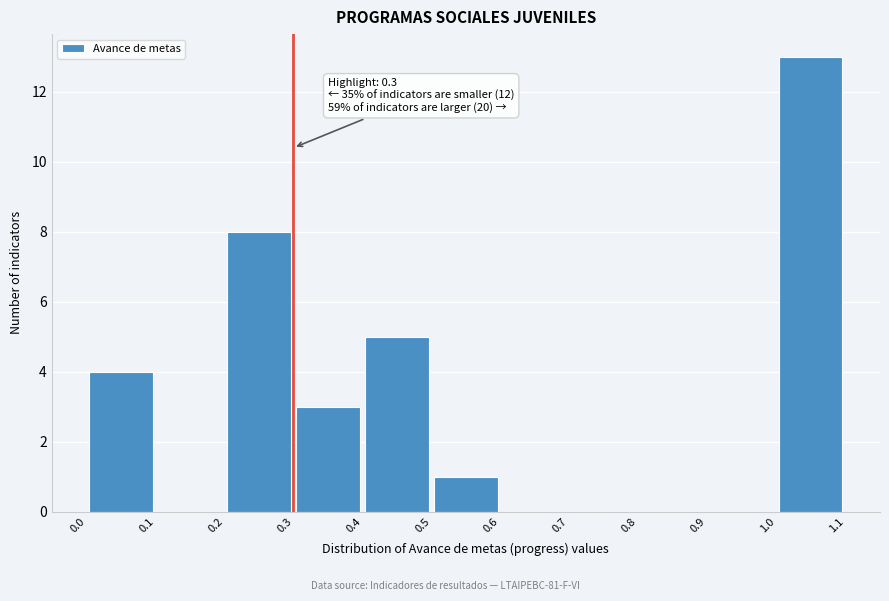

Which range on the x-axis has the tallest bar?

1.0 to 1.1